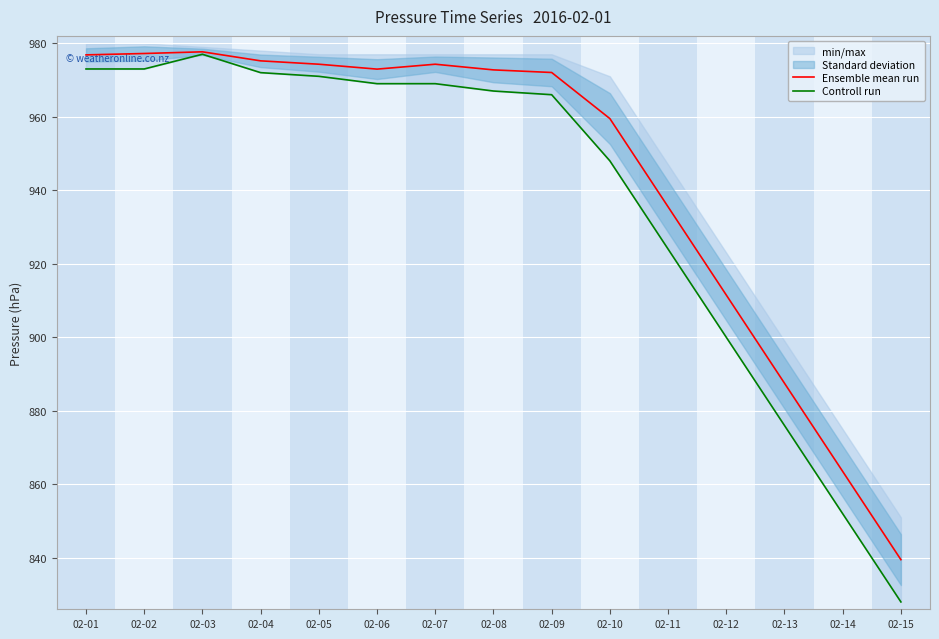

True or false: Controll run and Ensemble mean run cross at least once.

False